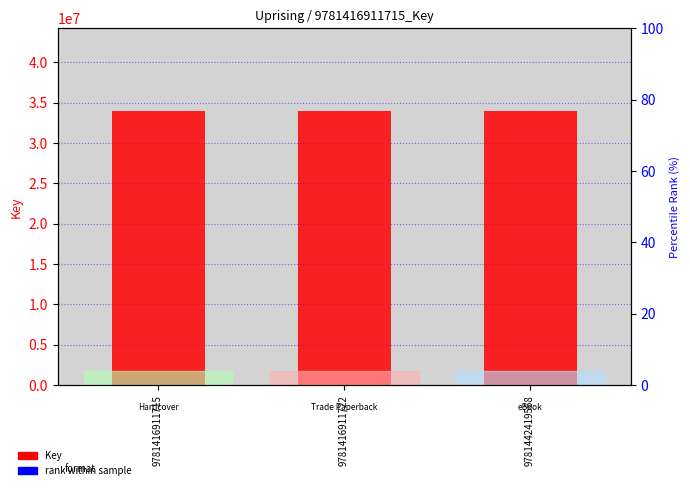

List the series in order of their peak value, highest first.

Key, Key rank within sample (scaled)